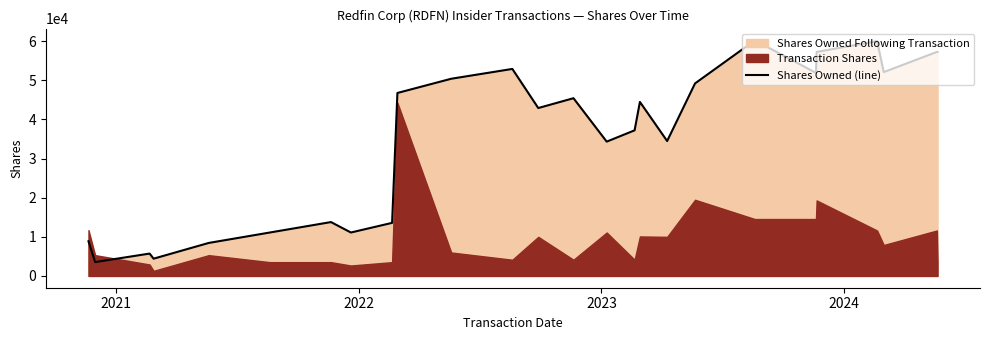

Reading left to right, what are all the values shown in this chart?

8869	3548	5718	4416	8437	11104	13772	11104	13570	46780	50416	52928	42928	45442	34338	37228	44492	34492	49226	60229	51923	57274	60033	52117	57274	57274